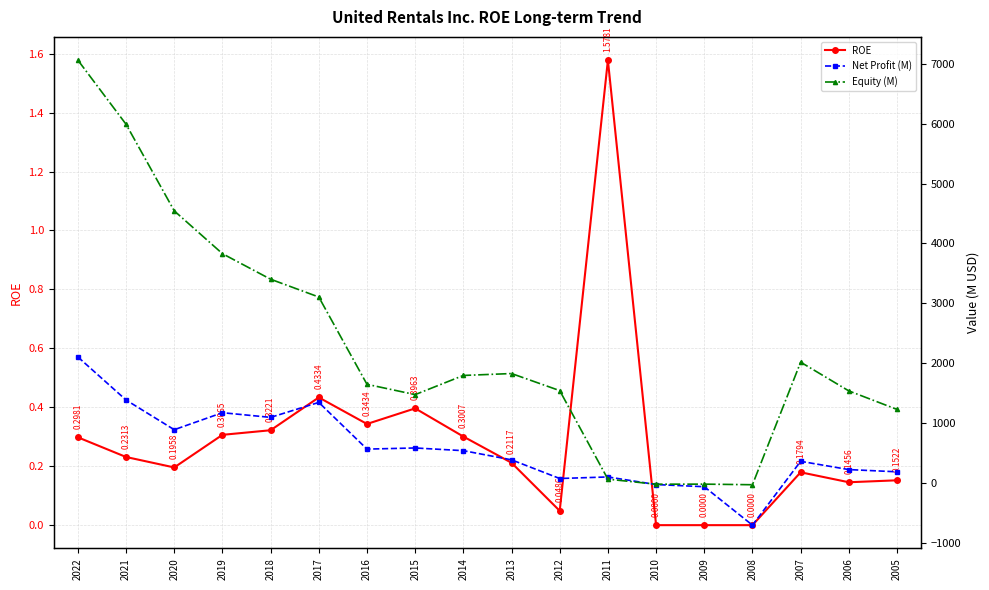

What is the spread (max minus min) of values at 2015?

1475.6